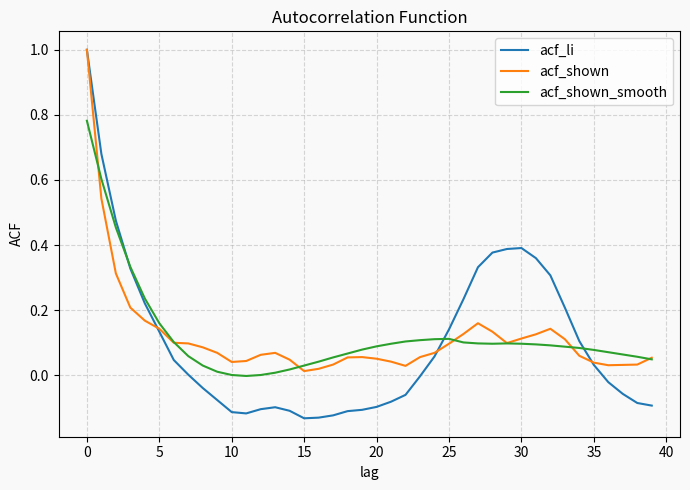

Which series has the widest spread of values?

acf_li